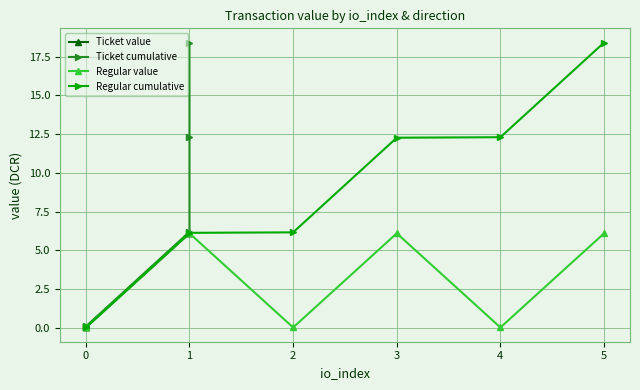

True or false: Regular cumulative has more than 1 interior local peaks.

False